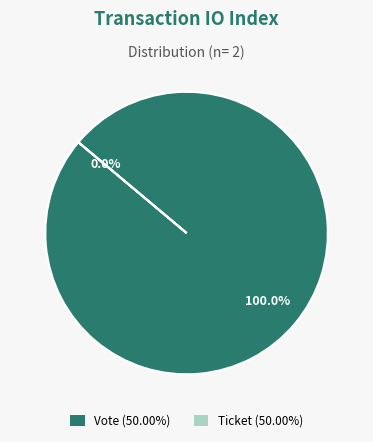

What is the majority slice?

Vote (io_index=1)